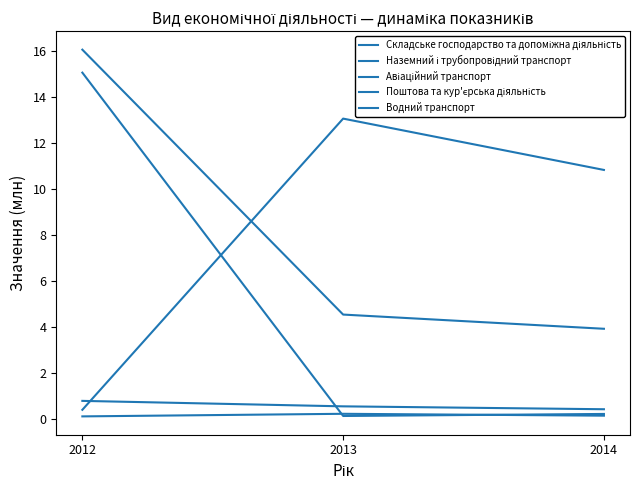

How many lines are shown in the chart?

5